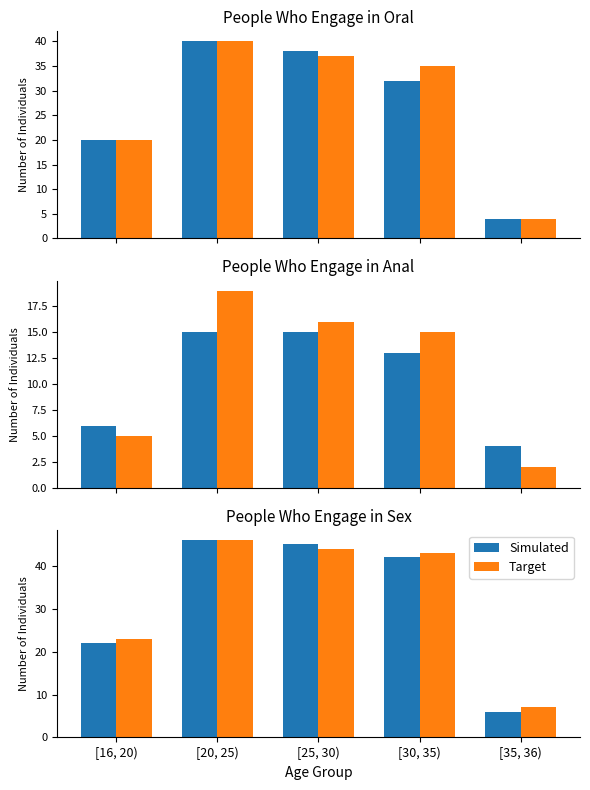

How many values in the Target series exceed 43?

2